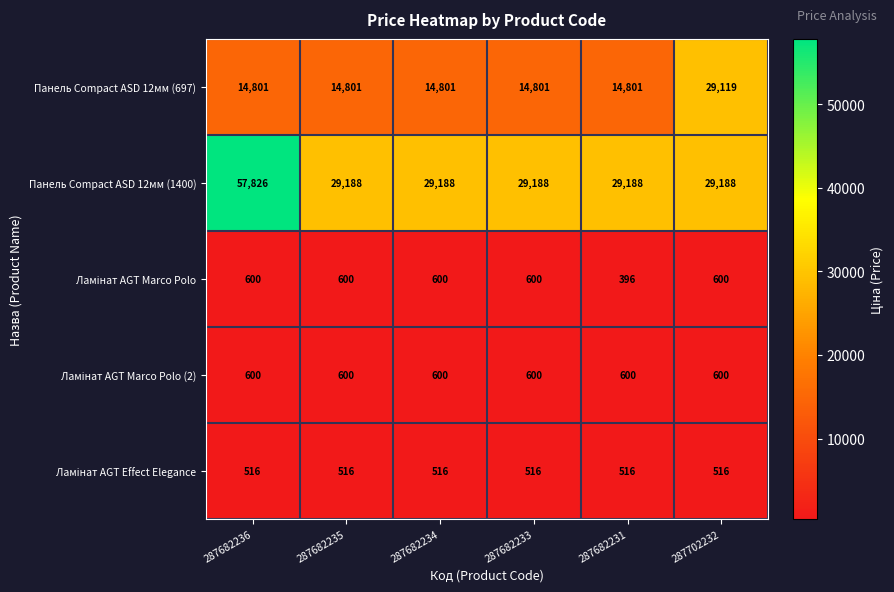

Which category has the lowest value across all series?

287682231